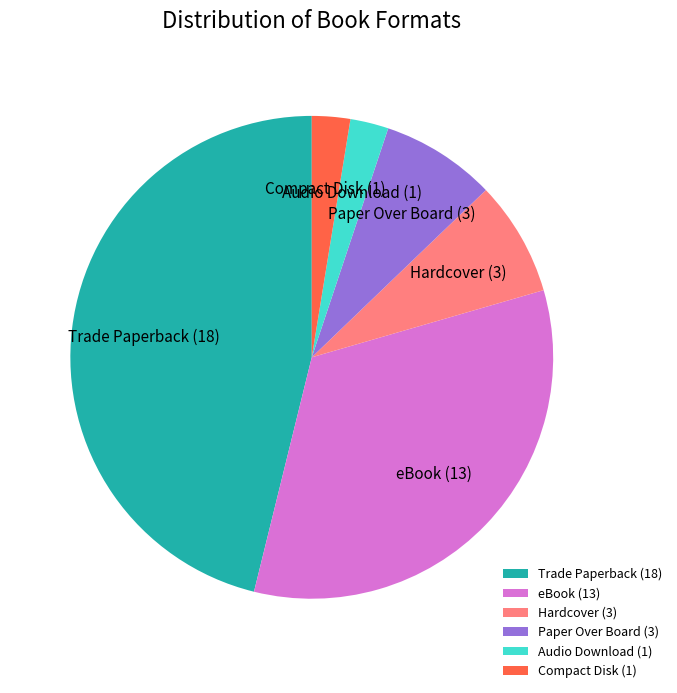

Which has a higher value, Compact Disk or Hardcover?

Hardcover